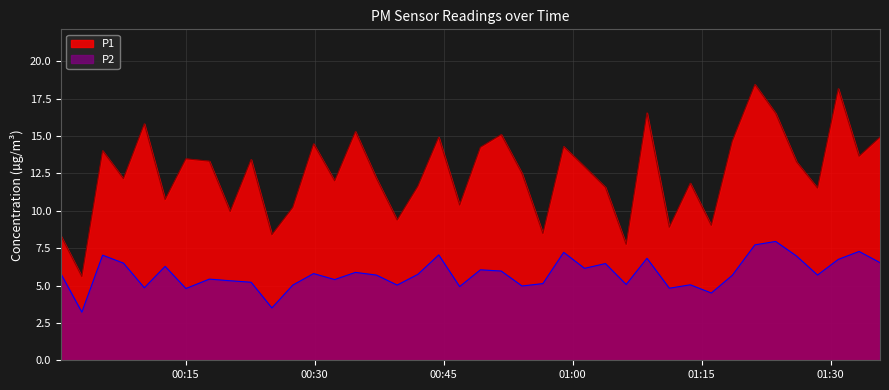

How many interior local valleys does the P1 series have?

14